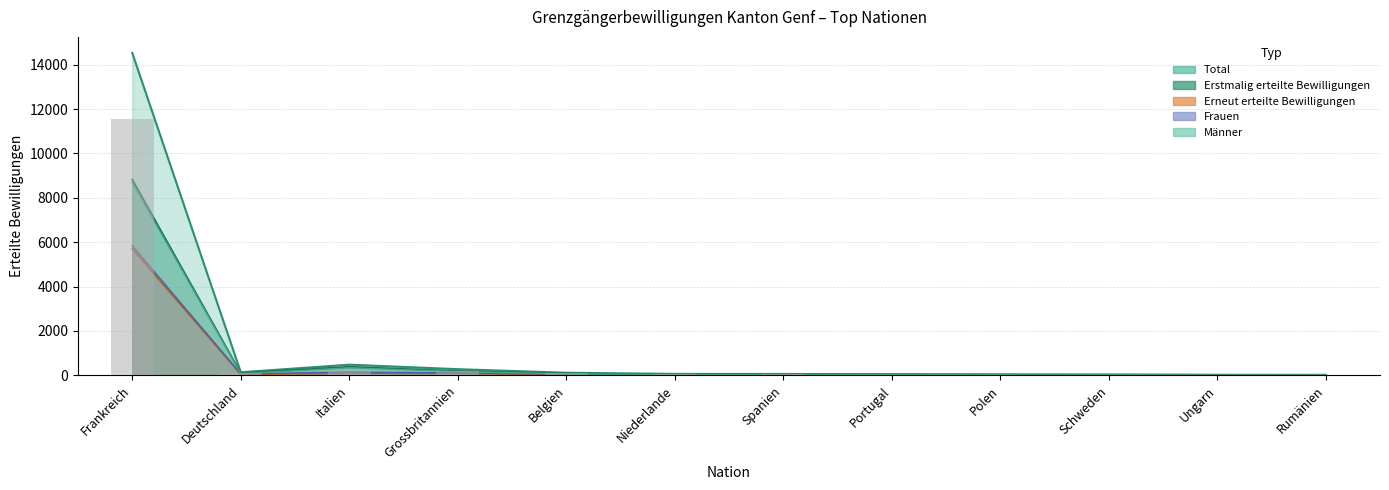

What is the difference between the maximum and second lowest values in the Frauen series?

5828